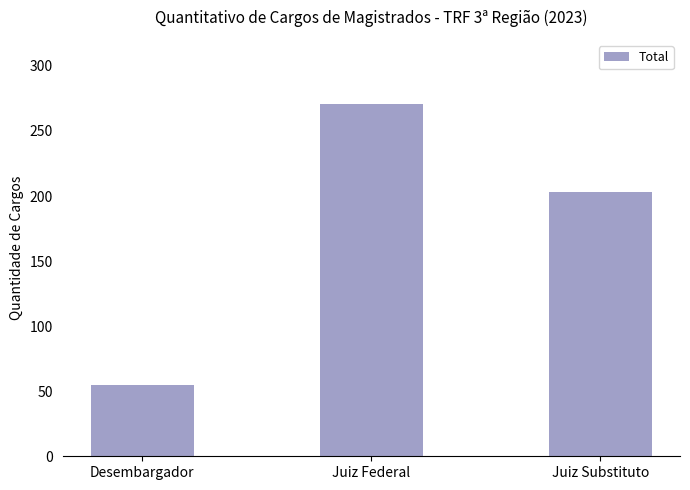

Read the value at Desembargador, to the nearest 50.

50